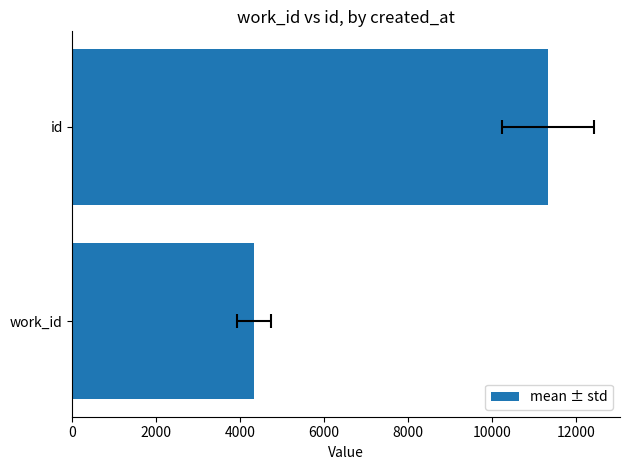

Are the bars grouped side by side (vs. stacked)?

No